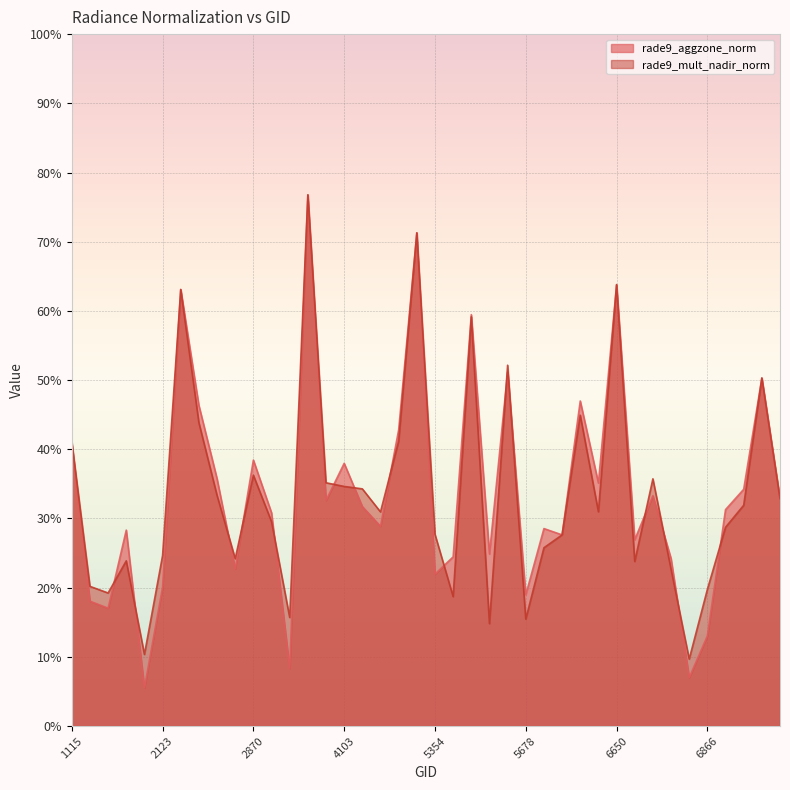

Reading left to right, what are all the values shown in this chart?

rade9_aggzone_norm: 1115=0.4	1151=0.2	1790=0.2	1988=0.3	2051=0.1	2123=0.2	2177=0.6	2213=0.5	2249=0.4	2348=0.2	2870=0.4	3005=0.3	3068=0.1	3185=0.8	3266=0.3	4103=0.4	4193=0.3	4238=0.3	4409=0.4	4445=0.7	5354=0.2	5390=0.2	5426=0.6	5444=0.2	5516=0.5	5678=0.2	5723=0.3	5750=0.3	6416=0.5	6614=0.4	6650=0.6	6704=0.3	6749=0.3	6803=0.2	6839=0.1	6866=0.1	6902=0.3	6938=0.3	6974=0.5	7649=0.3
rade9_mult_nadir_norm: 1115=0.4	1151=0.2	1790=0.2	1988=0.2	2051=0.1	2123=0.2	2177=0.6	2213=0.4	2249=0.3	2348=0.2	2870=0.4	3005=0.3	3068=0.2	3185=0.8	3266=0.4	4103=0.3	4193=0.3	4238=0.3	4409=0.4	4445=0.7	5354=0.3	5390=0.2	5426=0.6	5444=0.1	5516=0.5	5678=0.2	5723=0.3	5750=0.3	6416=0.4	6614=0.3	6650=0.6	6704=0.2	6749=0.4	6803=0.2	6839=0.1	6866=0.2	6902=0.3	6938=0.3	6974=0.5	7649=0.3